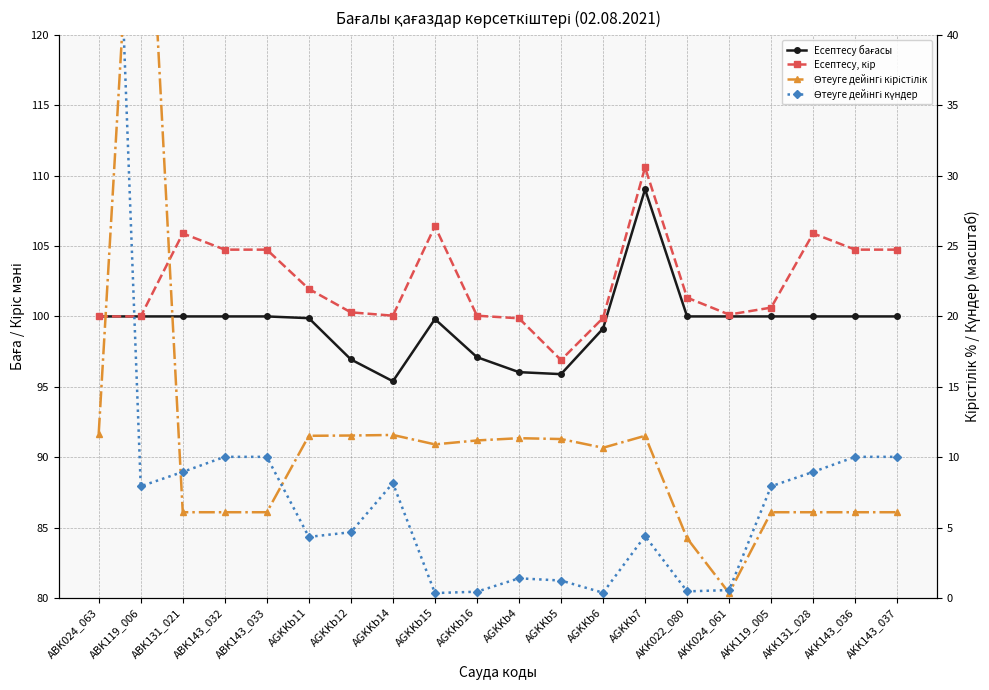

What is the difference between the Өтеуге дейінгі күндер values at AGKKb7 and ABK131_021?

4.6